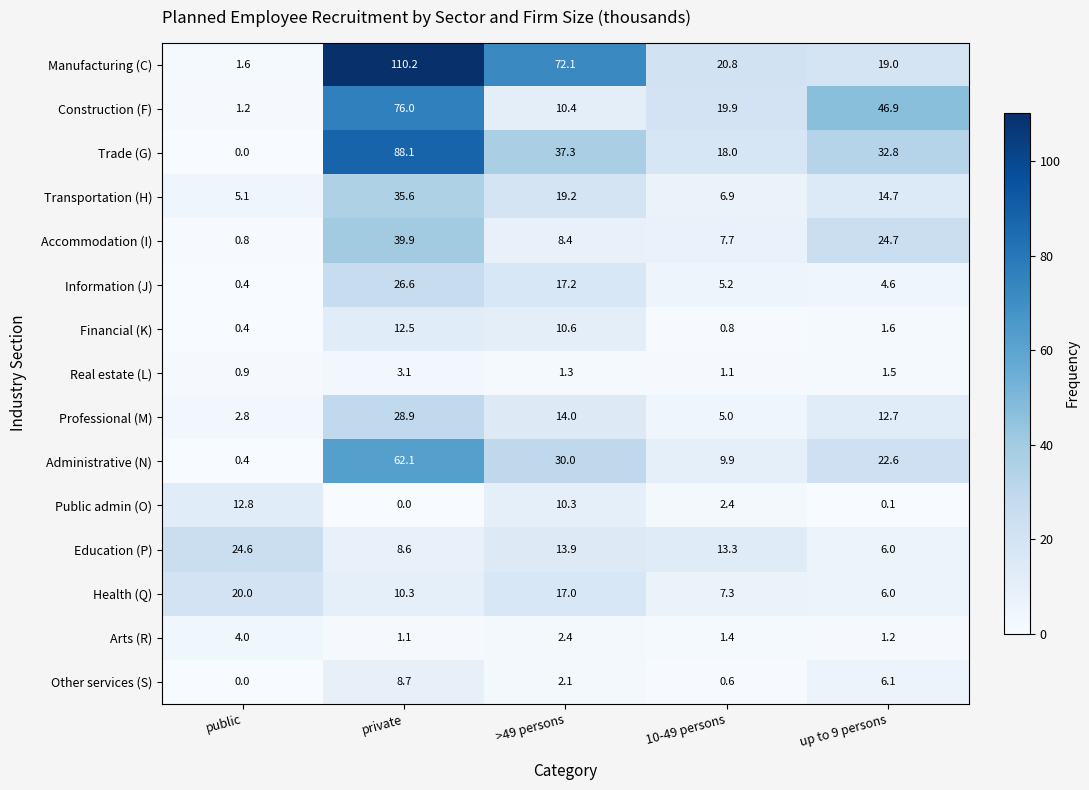

At how many categories does at least one series exceed 108?

1